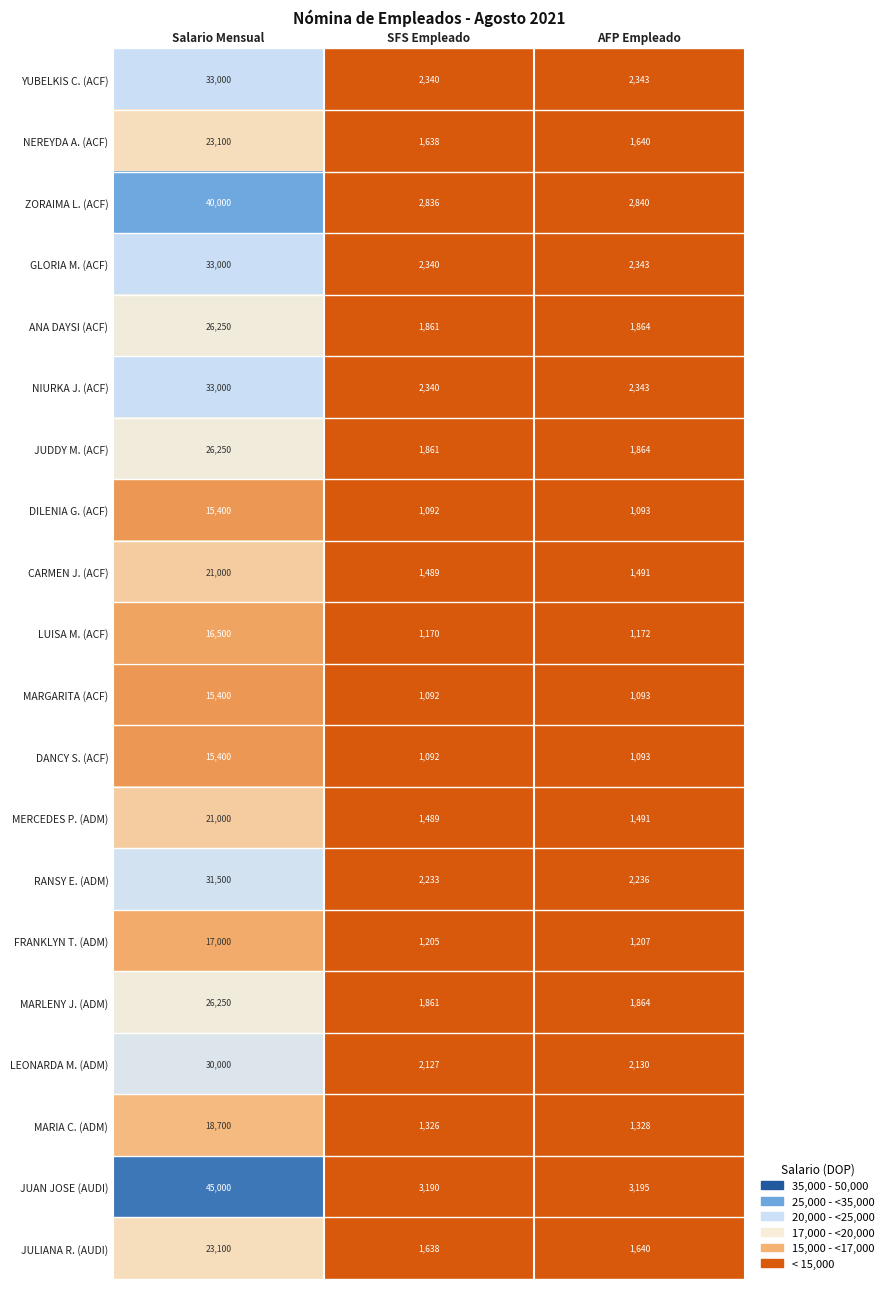

Between Salario Mensual and AFP Empleado, which series saw the biggest shift?

JUAN JOSE (AUDI)